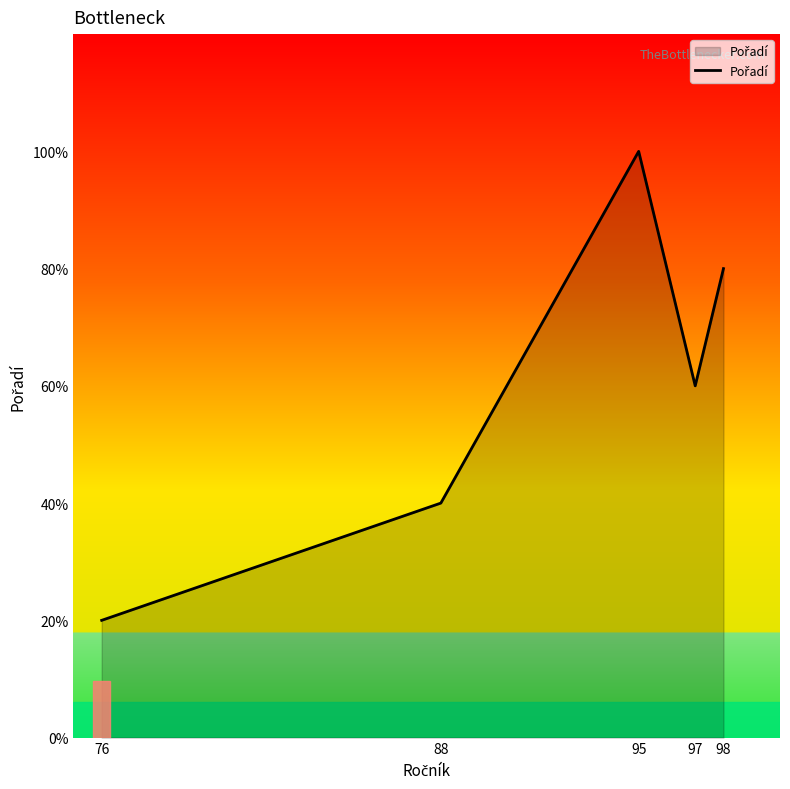

Which has a higher value, 76 or 88?

88